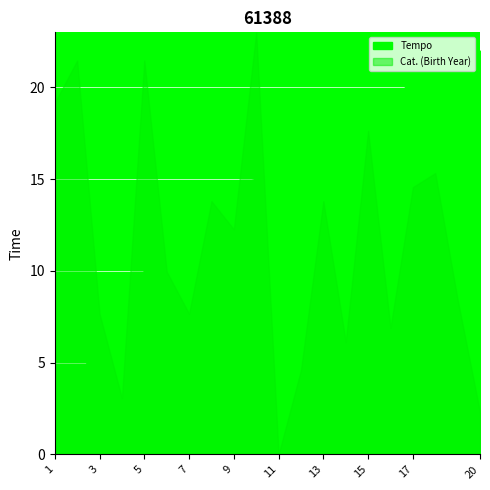

Where do Tempo and Cat. (Birth Year) first cross each other?

3 and 4